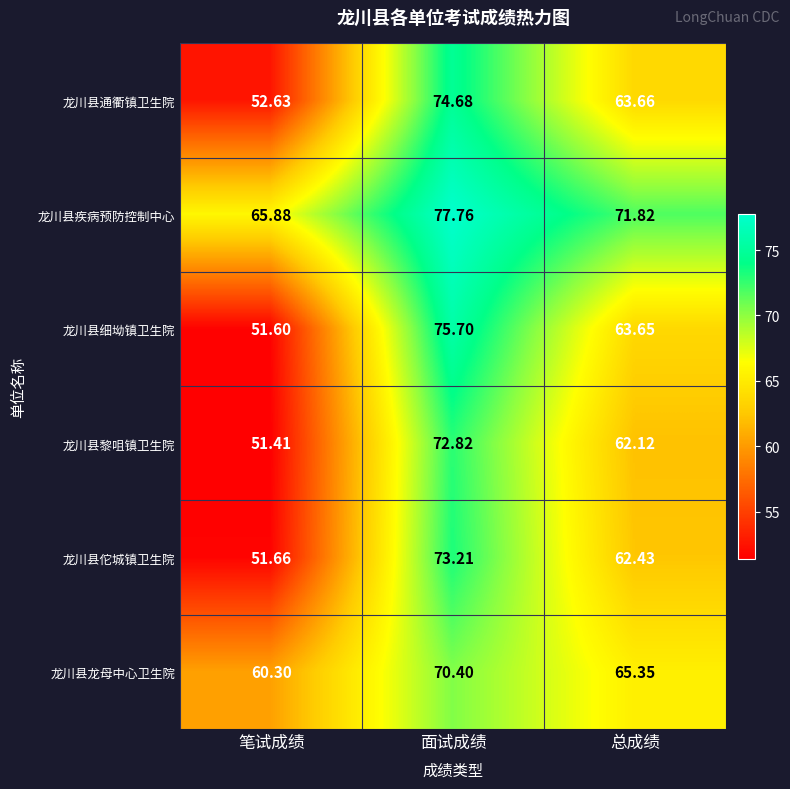

What is the total value across all series at 笔试成绩?

333.5